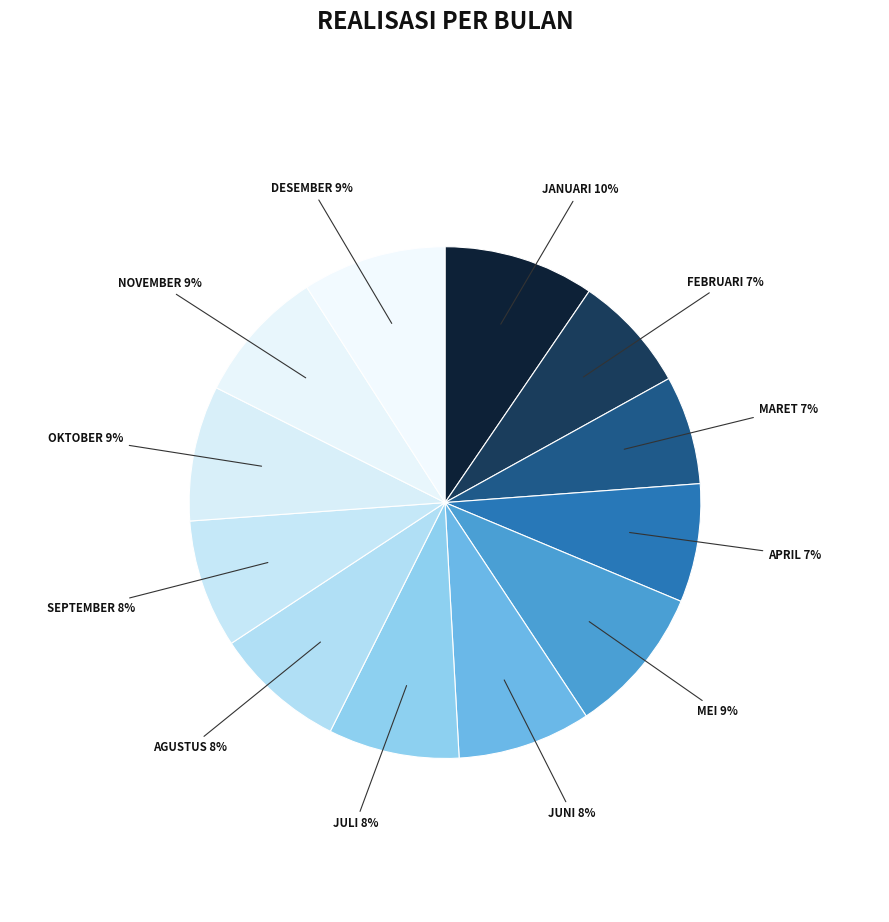

How many segments does this pie chart have?

12